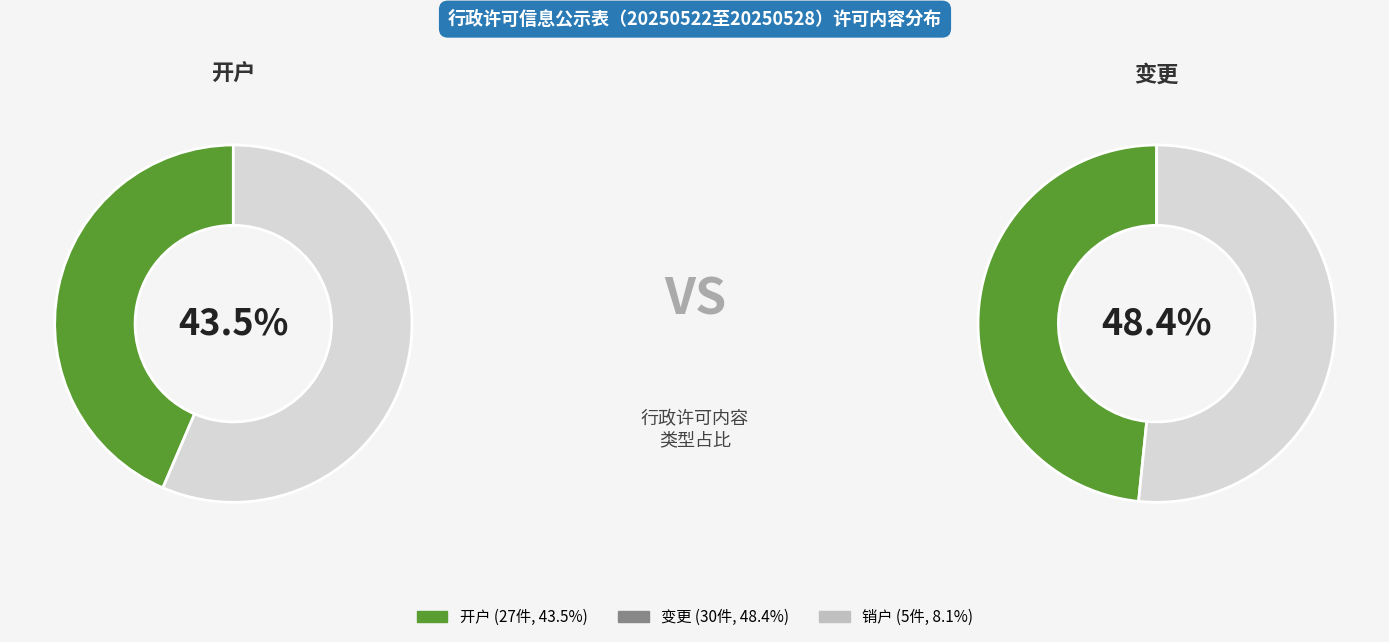

Combined, do 开户 and 变更 account for over 50%?

Yes